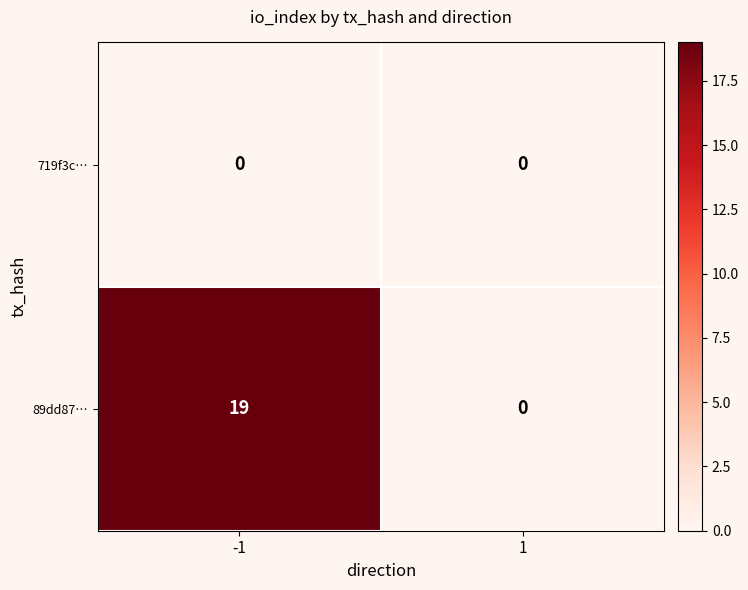

Reading left to right, transcribe all the data shown in this chart.

719f3c…: 0	0
89dd87…: 19	0